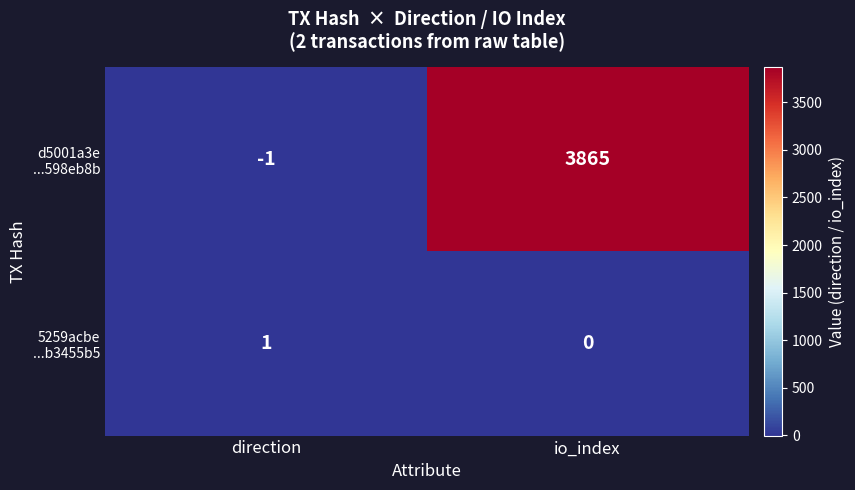

What is the spread (max minus min) of values at io_index?

3865